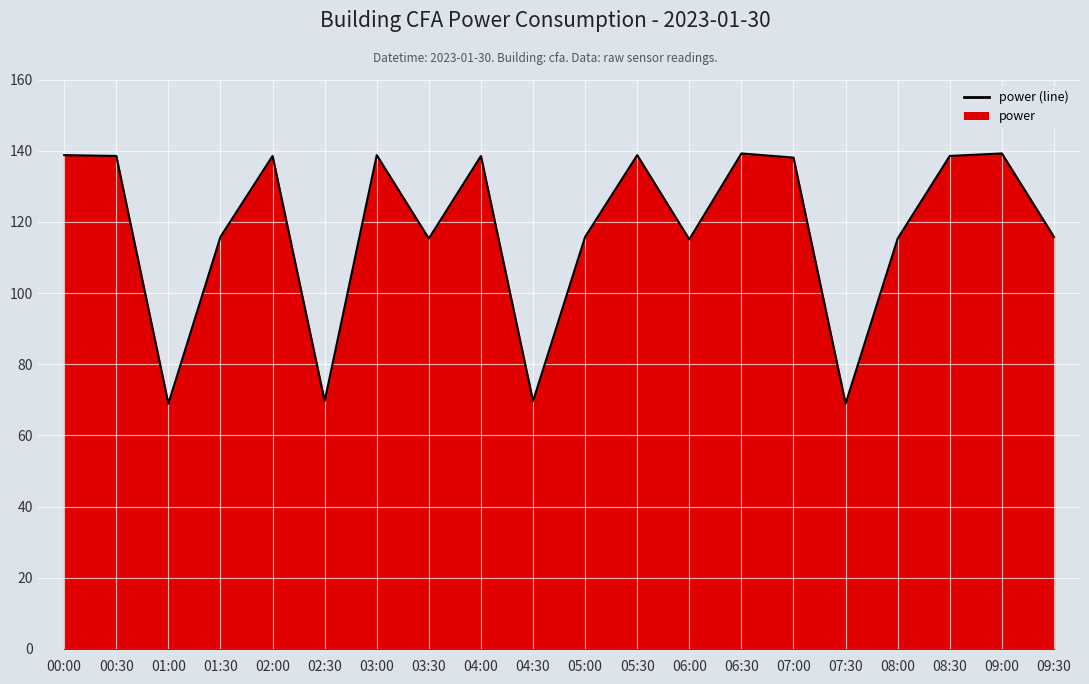

At which label is the value closest to 104?

06:00